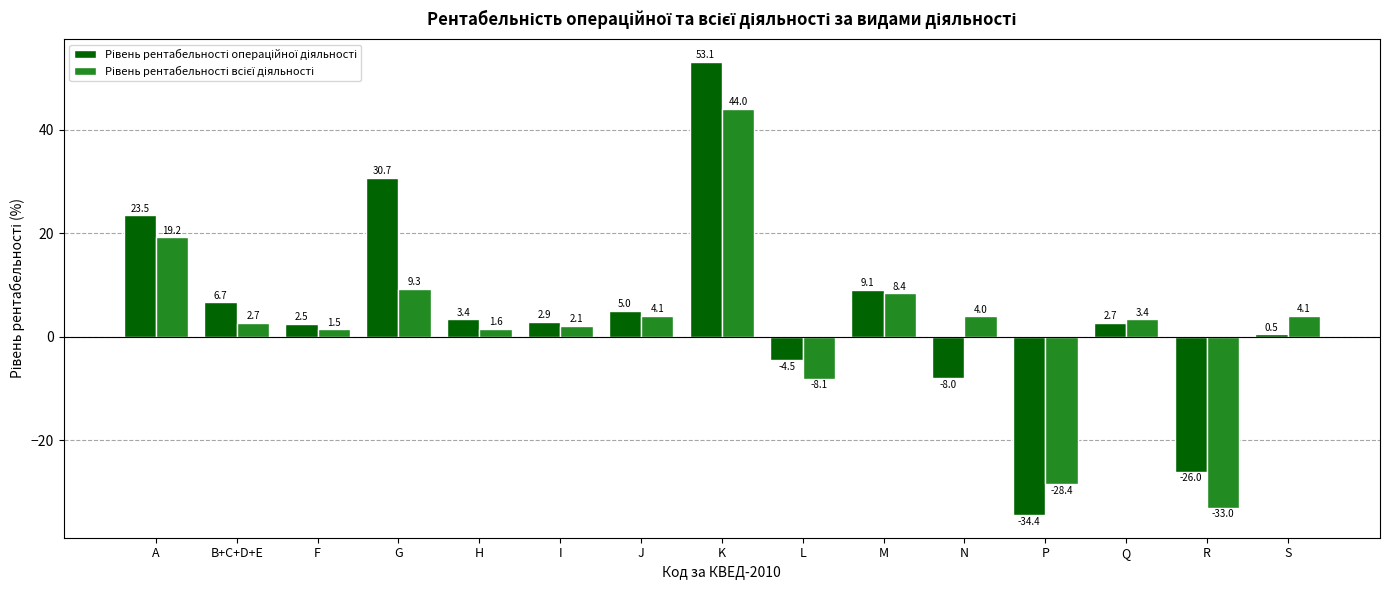

How many groups of bars are there?

15